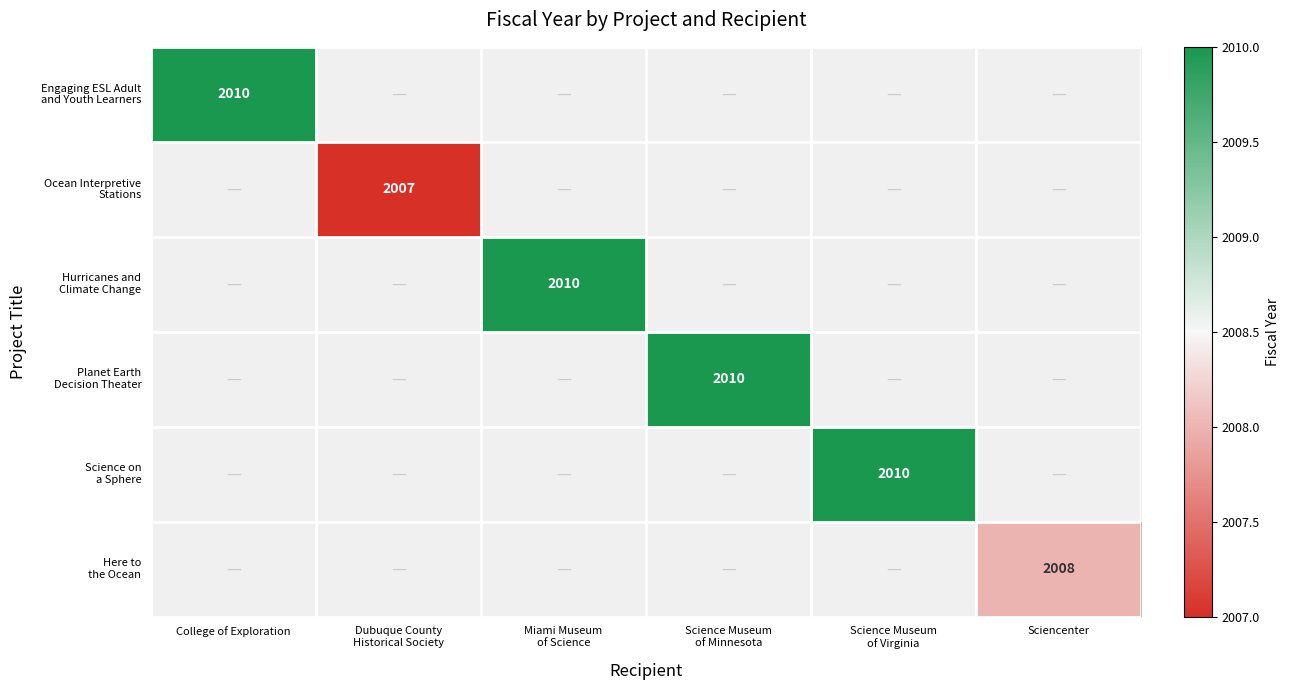

Is the value of Here to the Ocean at Science Museum of Virginia greater than the value of Ocean Interpretive Stations at Dubuque County Historical Society?

No